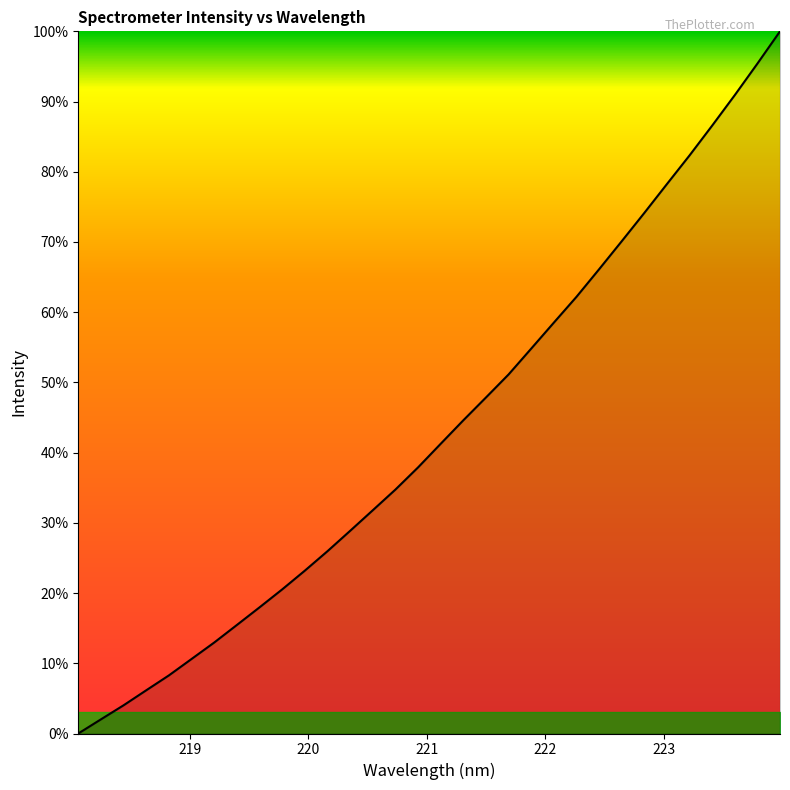

What is the maximum value shown in the chart?

100.0